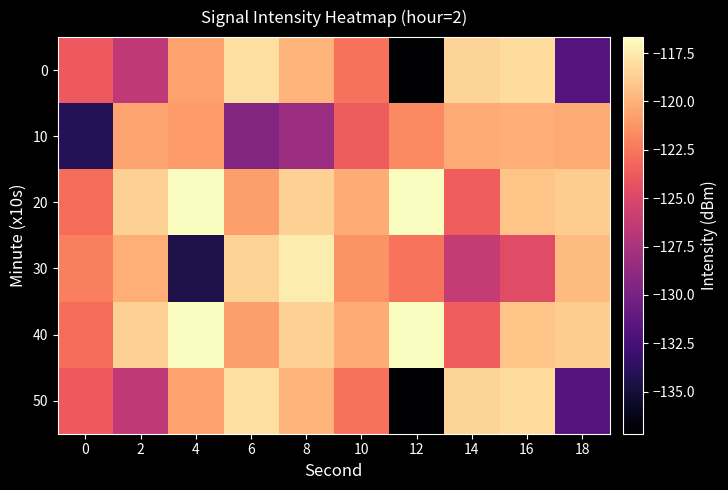

Which label corresponds to the smallest value in the chart?

12